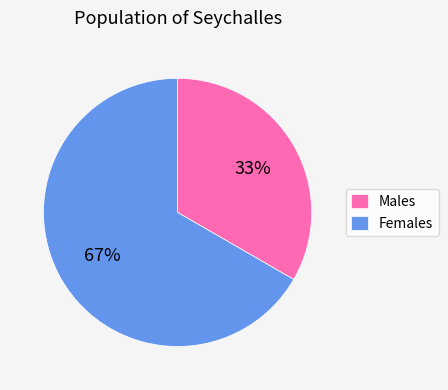

Count the number of slices in the pie.

2